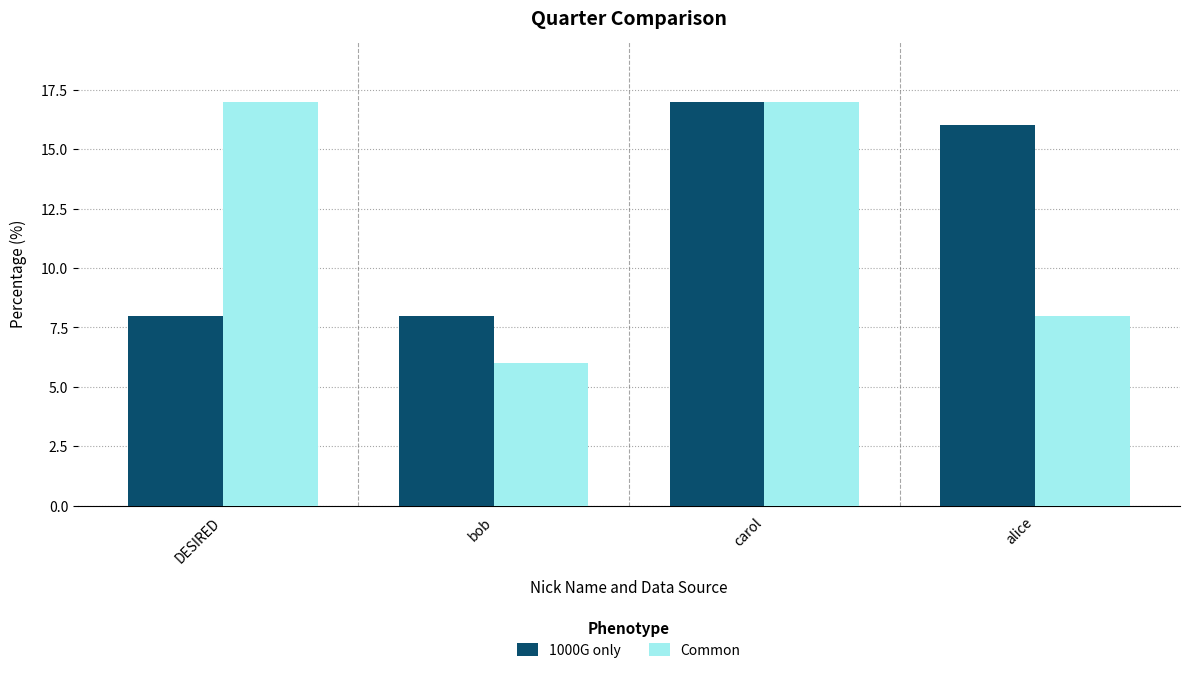

What is the difference between the second highest and second lowest values in the Common series?

9